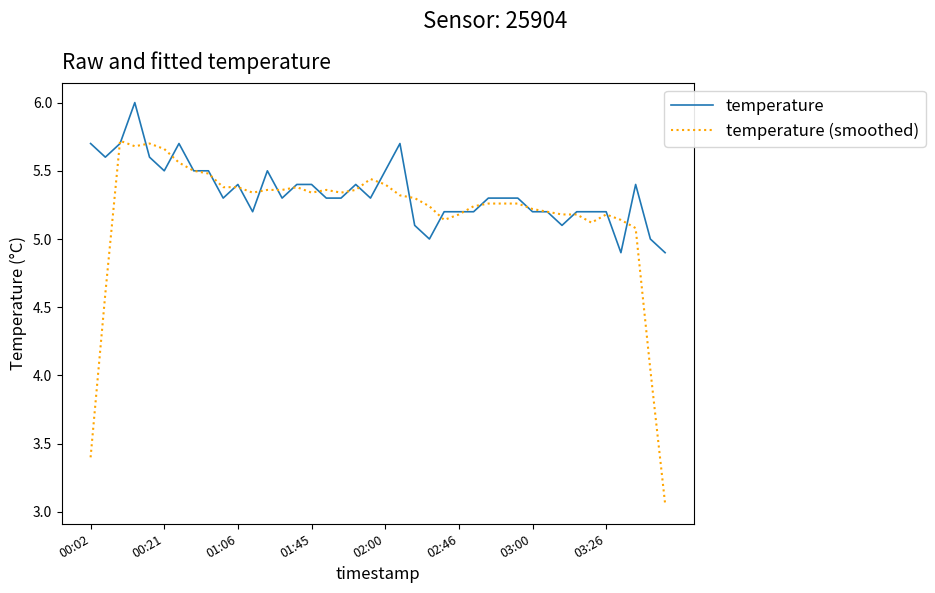

Which series ends up on top after the final intersection of temperature (smoothed) and temperature?

temperature